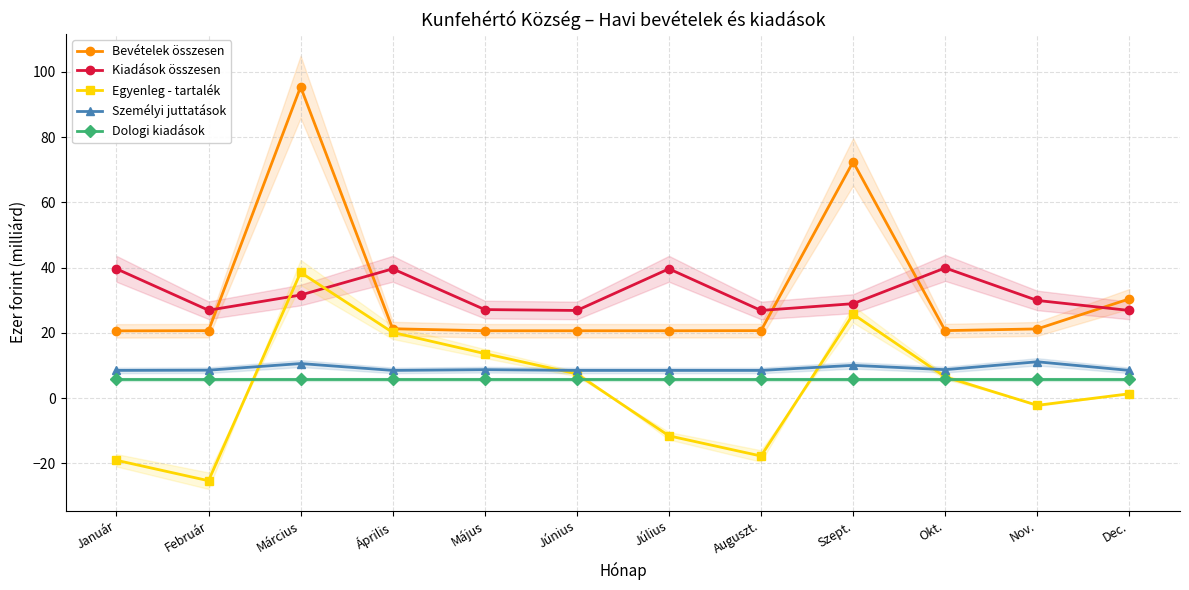

Between Dec. and Okt., which is larger?

Dec.